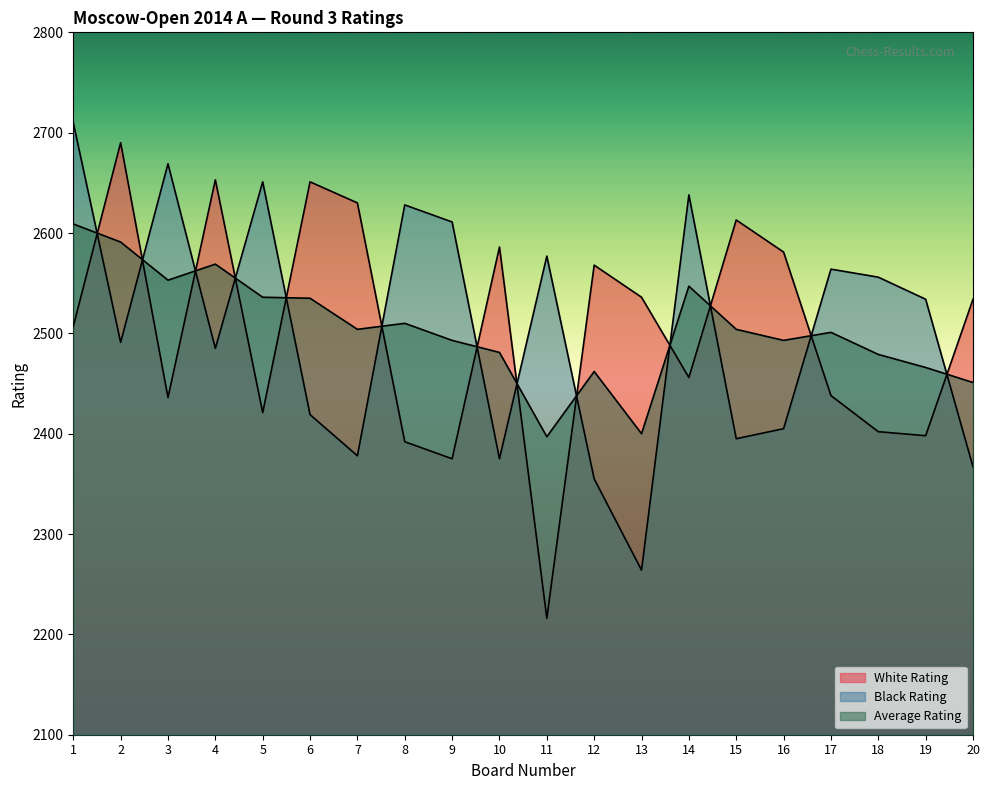

What are all the series names shown in the legend?

White Rating, Black Rating, Average Rating